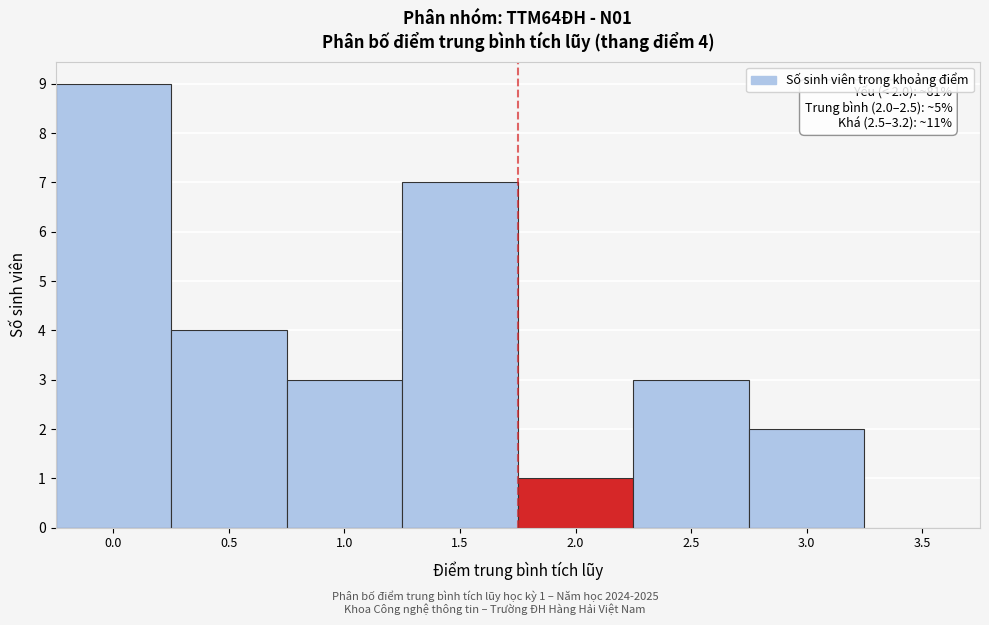

Reading right to left, extract all data points from this chart.

3.5=0	3.0=2	2.5=3	2.0=1	1.5=7	1.0=3	0.5=4	0.0=9